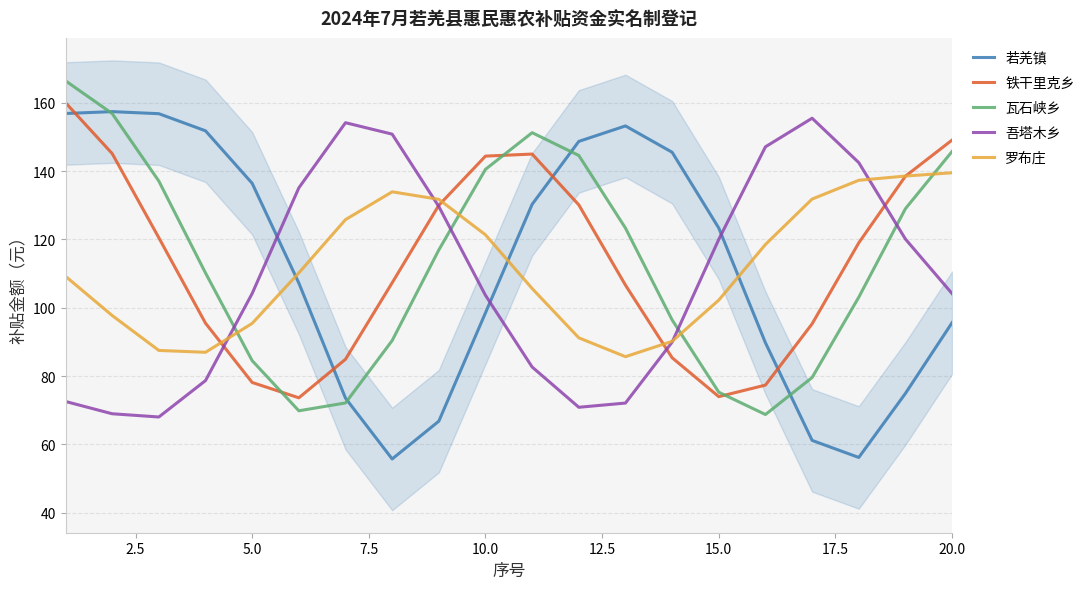

After their last crossing, which series has the higher values: 瓦石峡乡 or 吾塔木乡?

瓦石峡乡